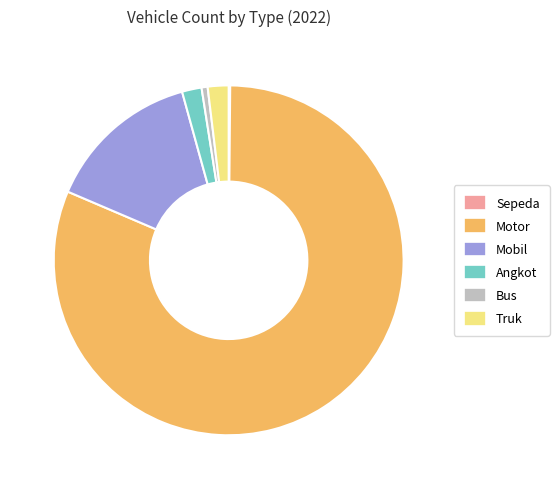

Is there a majority slice in this chart?

Yes